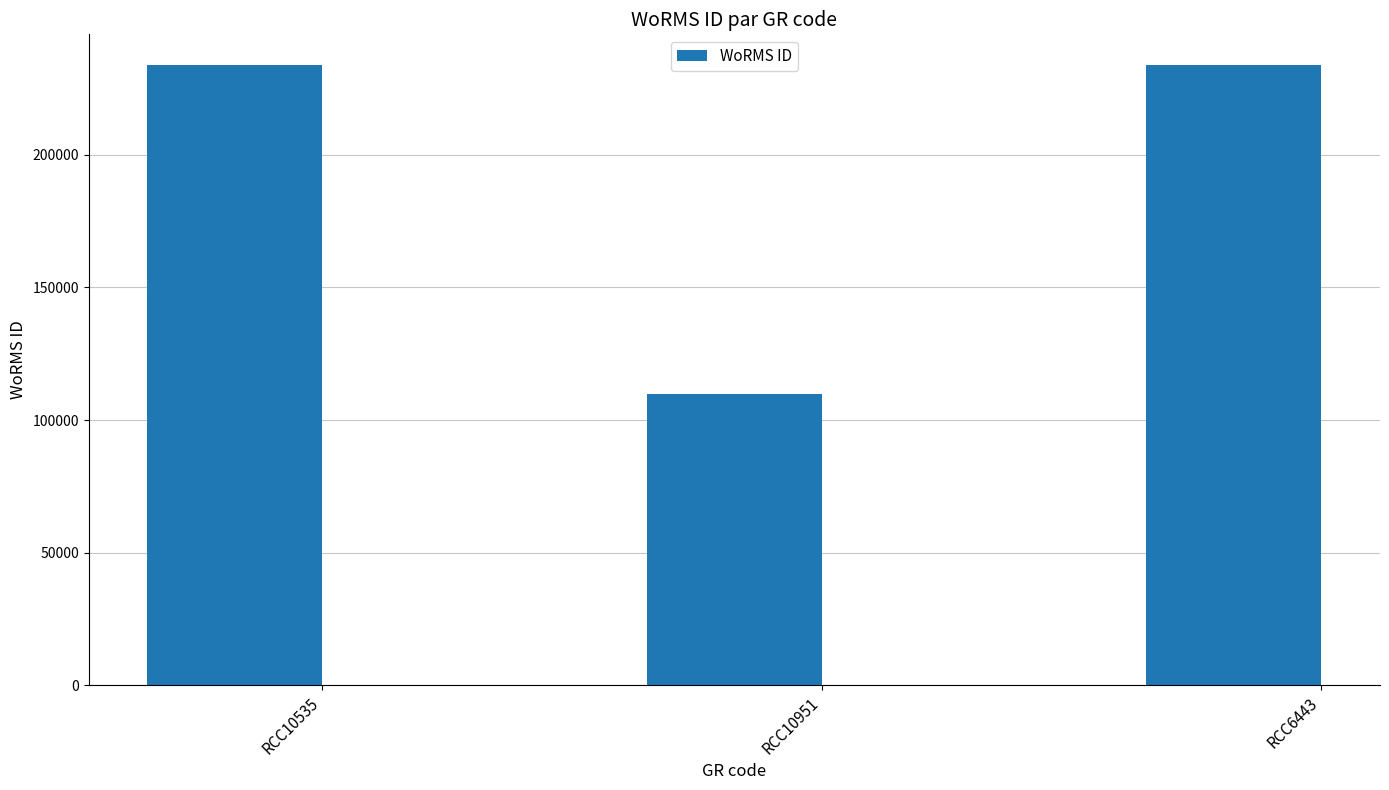

What position from the left is RCC10951?

2